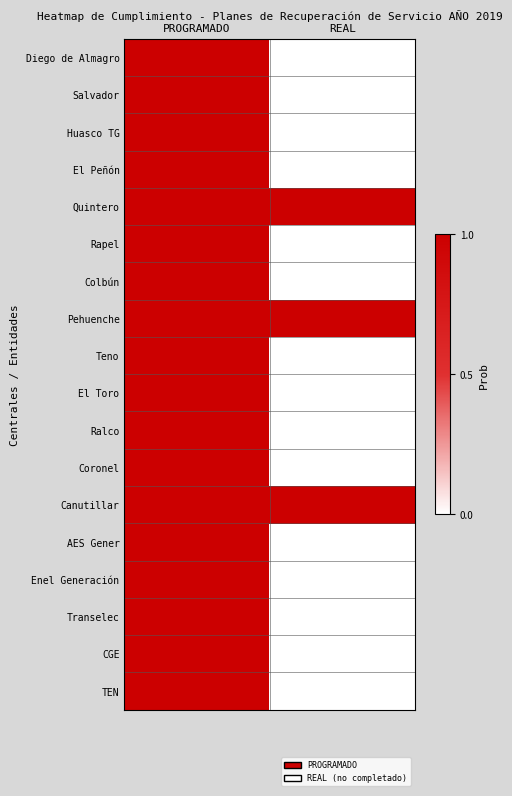

Reading right to left, list all the values displayed in this chart.

Diego de Almagro: REAL=0	PROGRAMADO=1
Salvador: REAL=0	PROGRAMADO=1
Huasco TG: REAL=0	PROGRAMADO=1
El Peñón: REAL=0	PROGRAMADO=1
Quintero: REAL=1	PROGRAMADO=1
Rapel: REAL=0	PROGRAMADO=1
Colbún: REAL=0	PROGRAMADO=1
Pehuenche: REAL=1	PROGRAMADO=1
Teno: REAL=0	PROGRAMADO=1
El Toro: REAL=0	PROGRAMADO=1
Ralco: REAL=0	PROGRAMADO=1
Coronel: REAL=0	PROGRAMADO=1
Canutillar: REAL=1	PROGRAMADO=1
AES Gener: REAL=0	PROGRAMADO=1
Enel Generación: REAL=0	PROGRAMADO=1
Transelec: REAL=0	PROGRAMADO=1
CGE: REAL=0	PROGRAMADO=1
TEN: REAL=0	PROGRAMADO=1